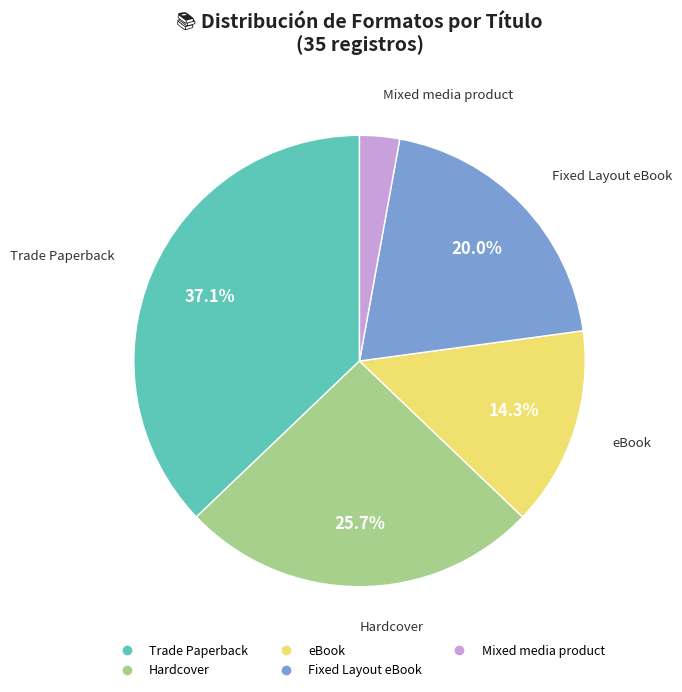

How many slices are in this pie chart?

5